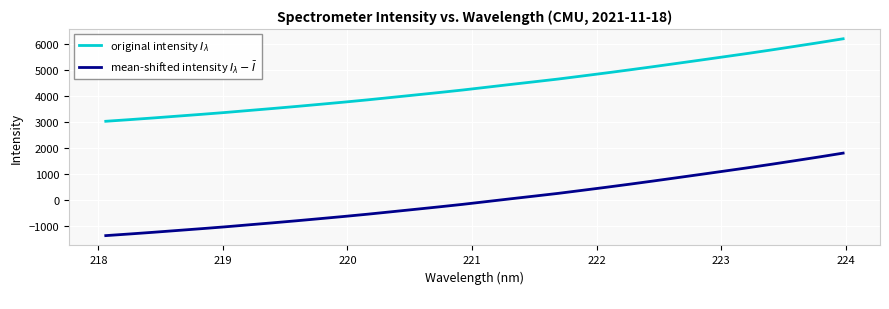

True or false: mean-shifted intensity $I_\lambda - \bar{I}$ and original intensity $I_\lambda$ intersect in this chart.

False